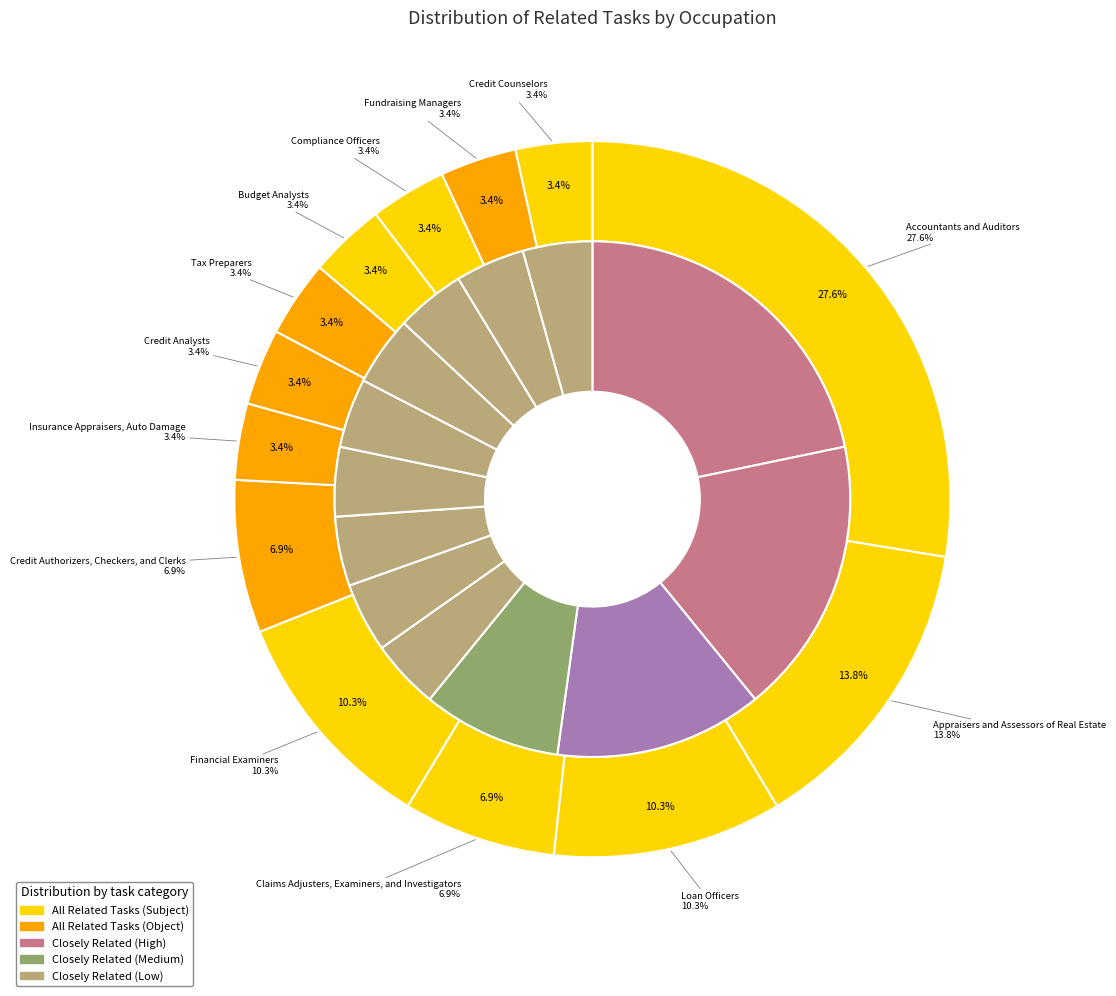

How many segments does this pie chart have?

13